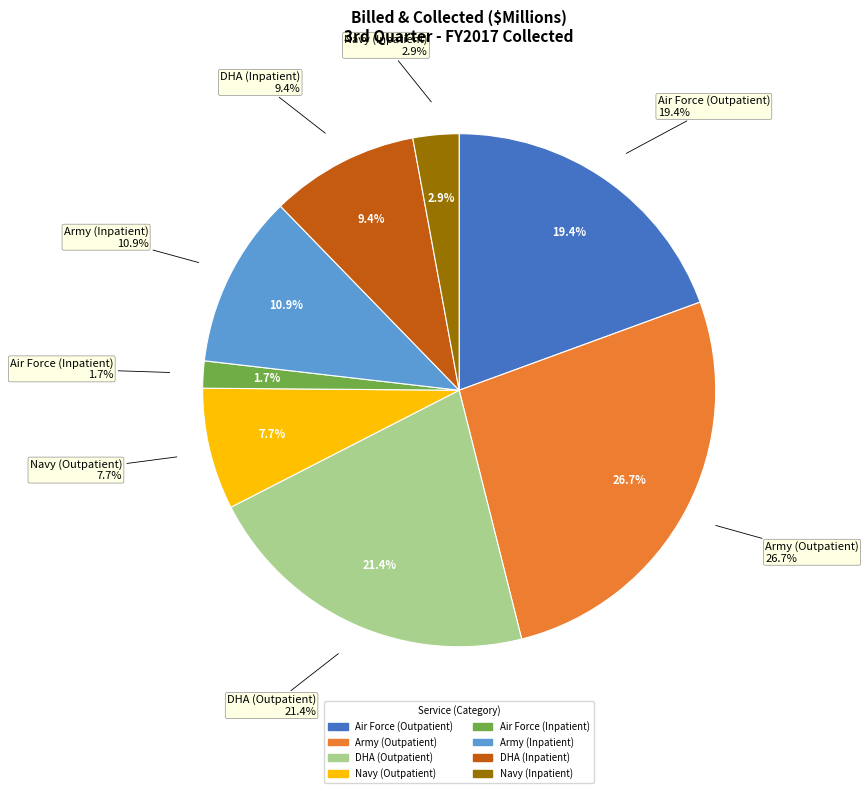

To the nearest percent, what is the difference between the Navy (Inpatient) and DHA (Outpatient) slice percentages?

18%